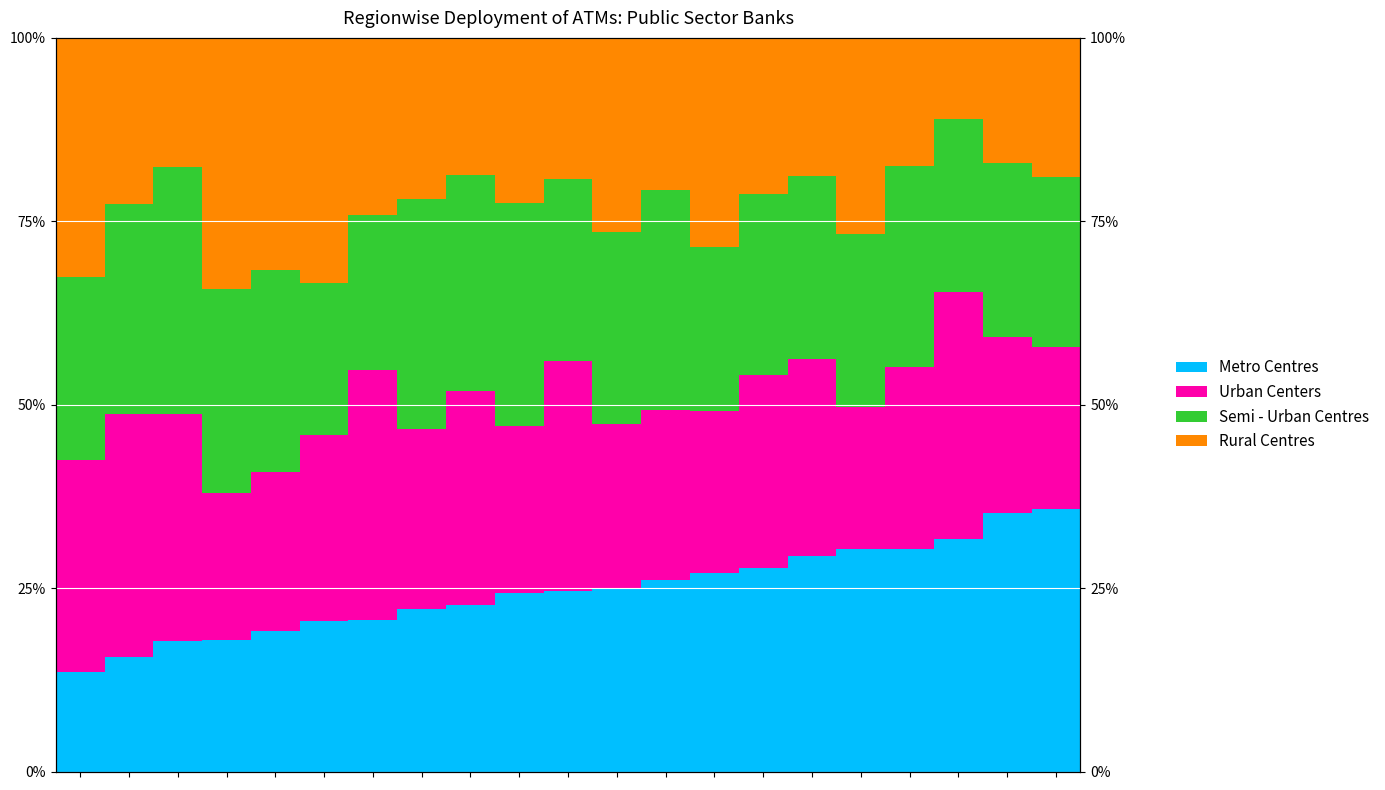

At how many categories does at least one series exceed 31?

12